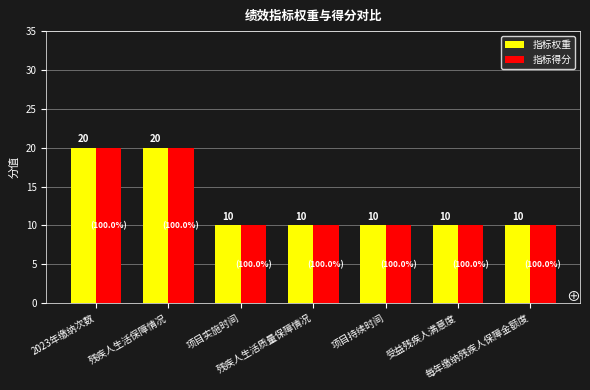

What are all the series names shown in the legend?

指标权重, 指标得分